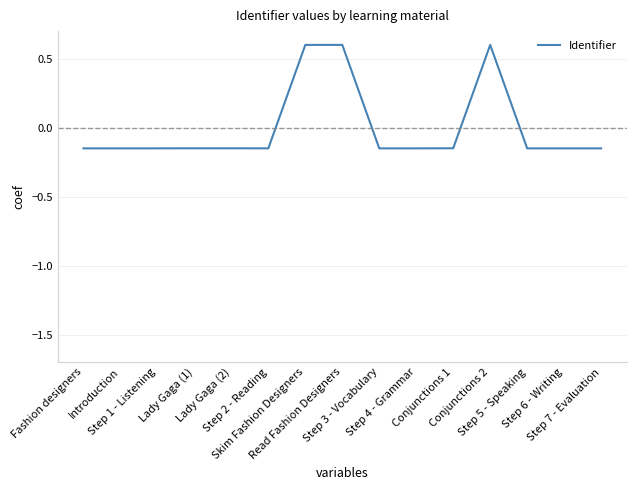

What is the maximum value shown in the chart?

0.6